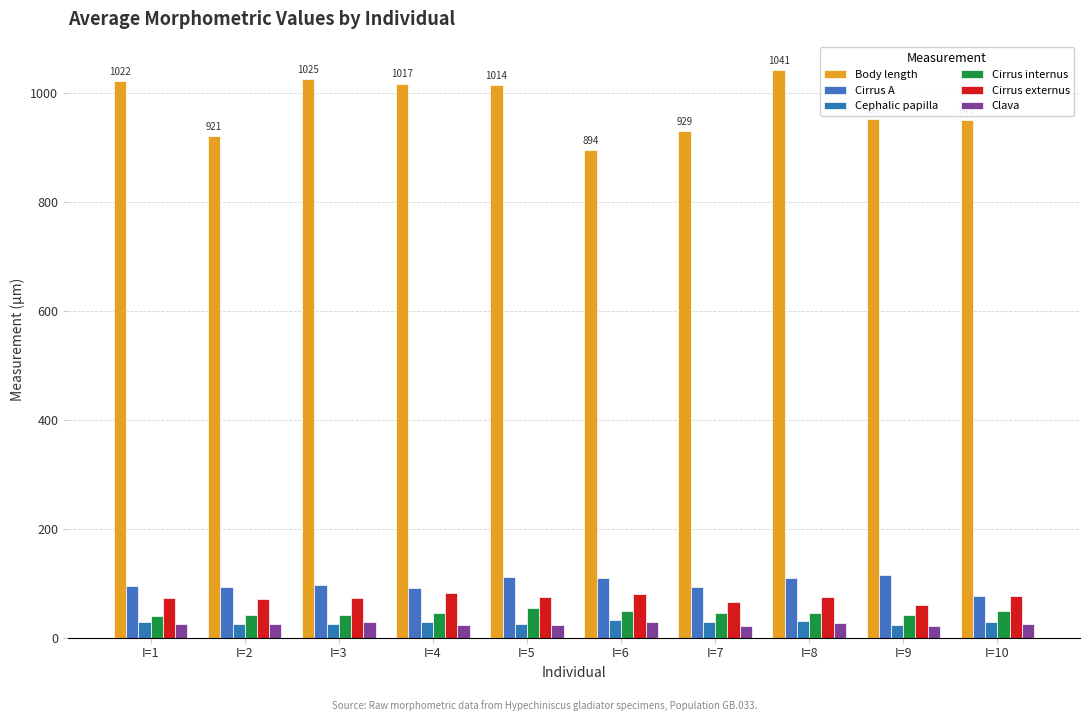

What is the difference between the Body length values at I=5 and I=7?

84.9